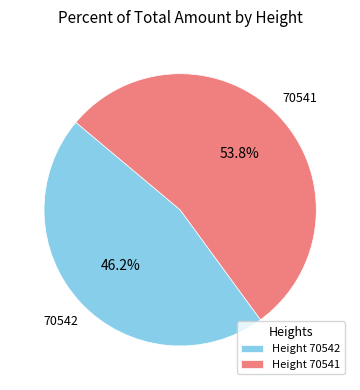

Approximately how many times larger is the value at Height 70542 compared to Height 70541?

0.9